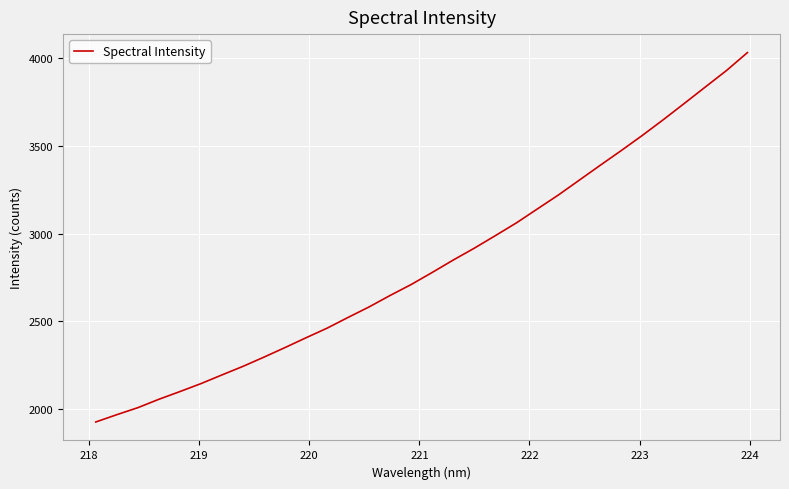

What is the greatest value displayed?

4032.6